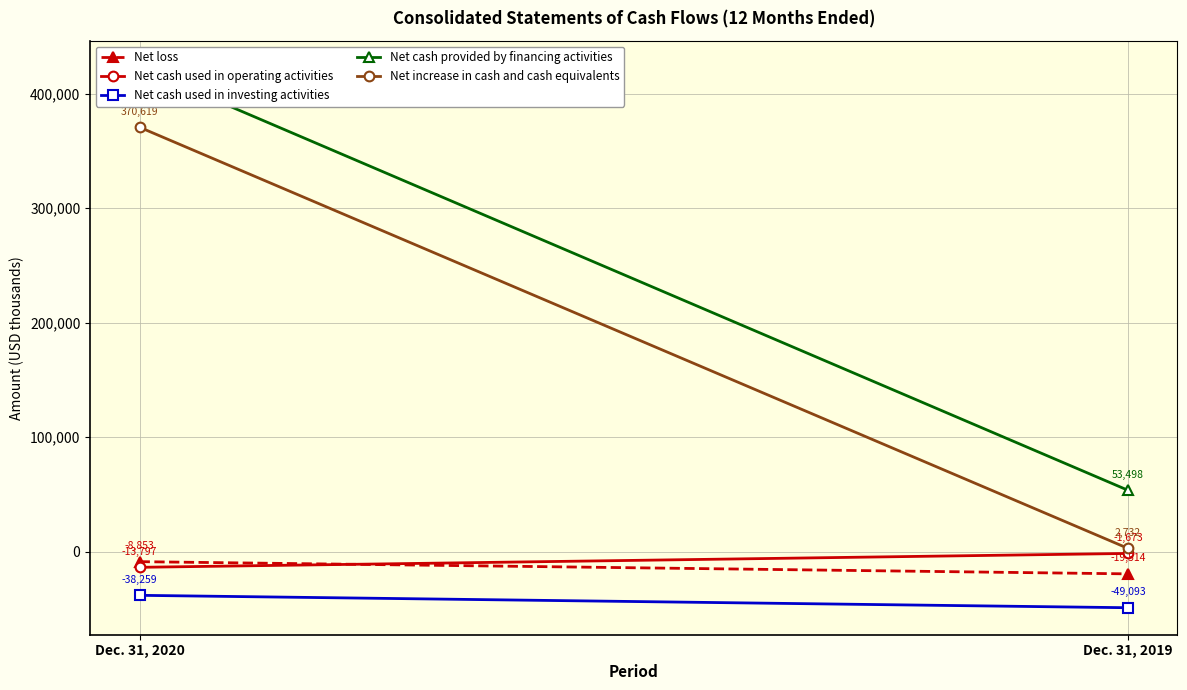

What is the sum of the Net cash used in operating activities values at Dec. 31, 2019 and Dec. 31, 2020?

-15470